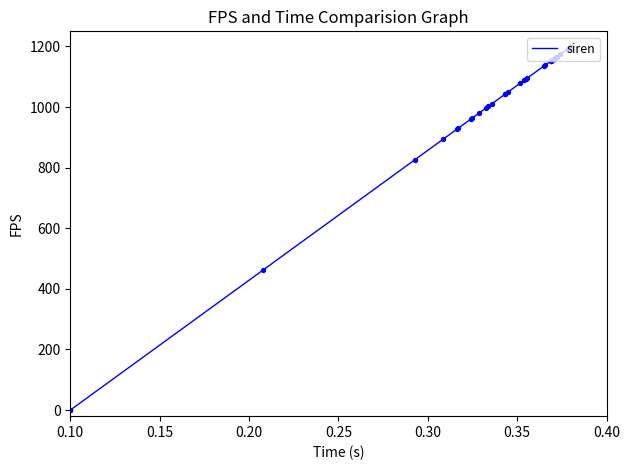

What is the difference between the maximum and minimum values?

1200.0